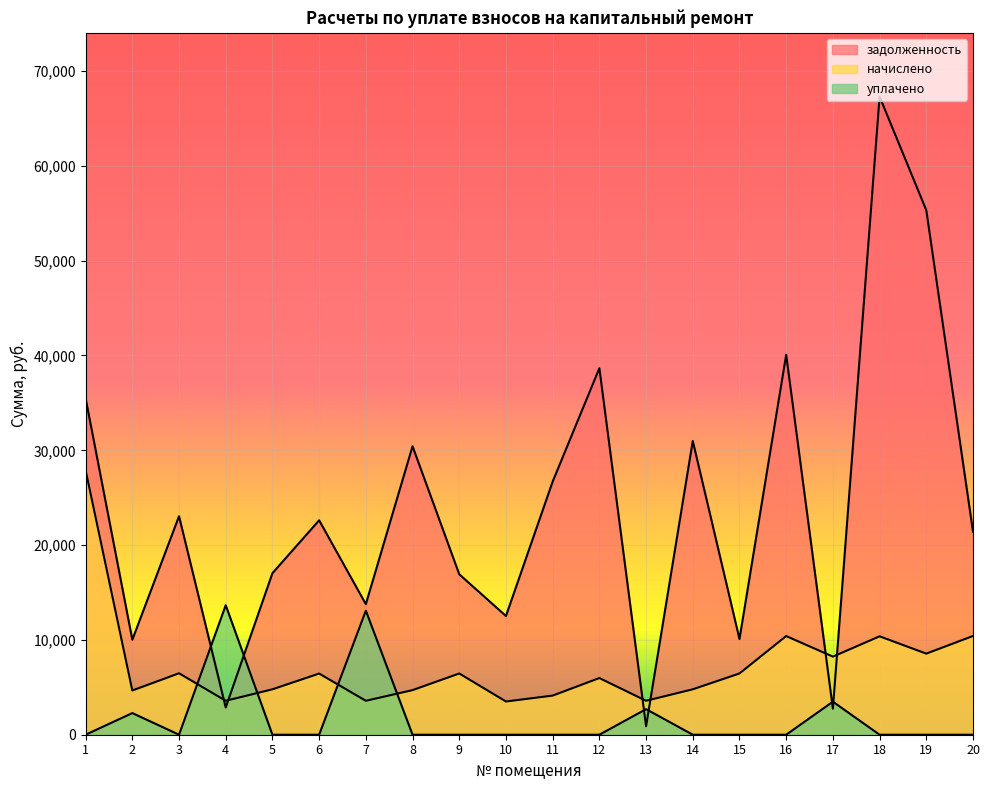

Reading left to right, extract all data points from this chart.

задолженность: 35490.0	10019.8	23044.6	2876.0	17038.2	22614.8	13770.5	30423.1	16923.5	12520.2	26697.8	38655.7	895.2	30981.8	10095.0	40075.1	2745.6	67303.4	55320.5	21416.9
начислено: 27901.2	4665.6	6480.0	3580.8	4790.4	6451.2	3580.8	4704.0	6460.8	3504.0	4128.0	5977.0	3580.8	4790.4	6460.8	10406.4	8236.8	10378.9	8553.6	10416.0
уплачено: 0.0	2284.2	0.0	13658.5	0.0	0.0	13087.8	0.0	0.0	0.0	0.0	0.0	2698.8	0.0	0.0	0.0	3485.2	0.0	0.0	0.0